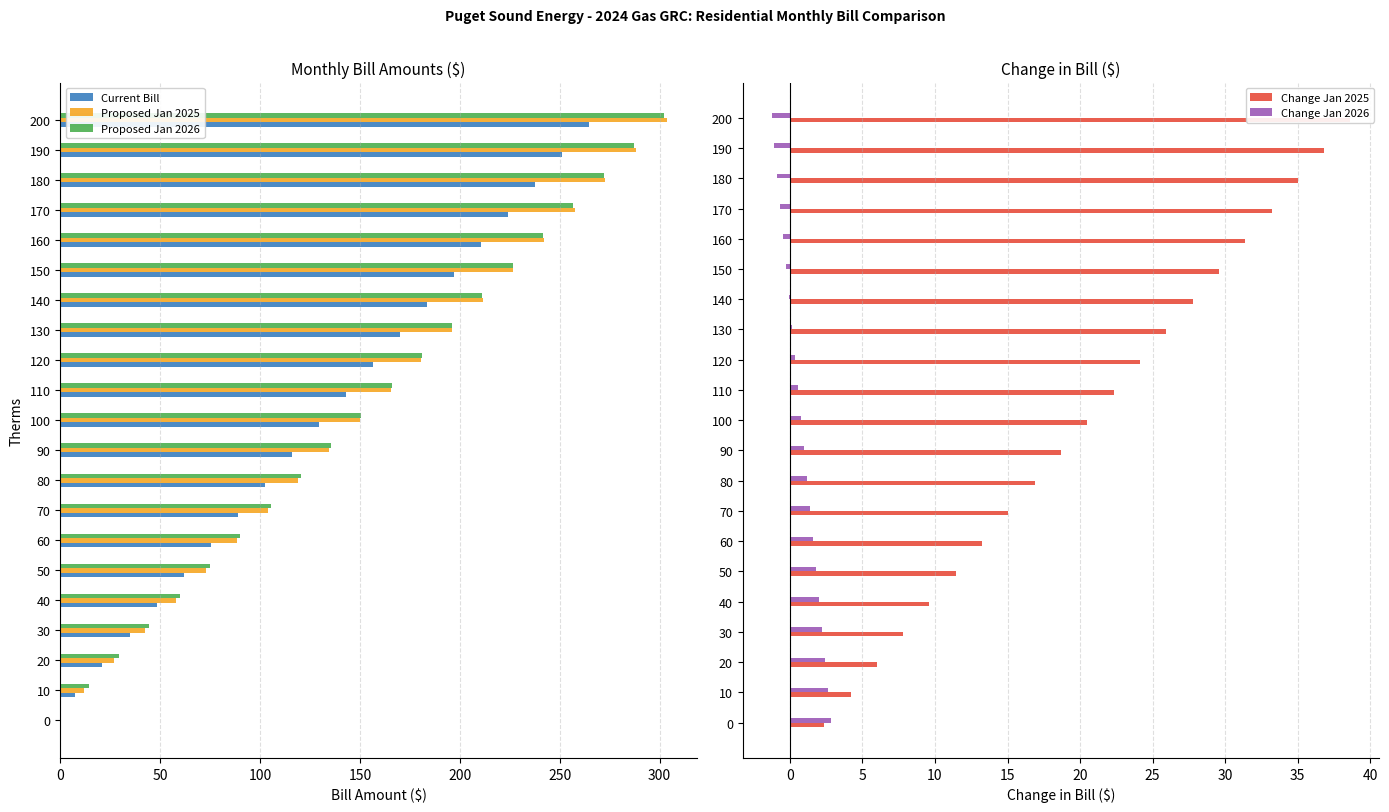

At which label does Proposed Jan 2025 reach its peak?

200